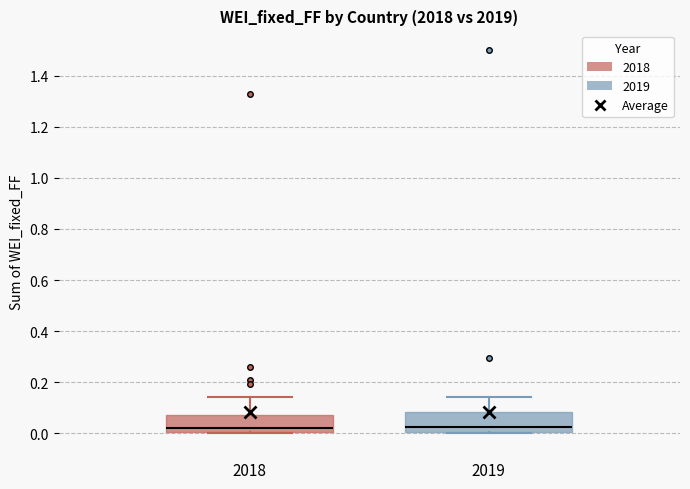

Reading left to right, read every box against the y-axis: the position of its median line, the range the box covers, and the ends of its whiskers. The values are not printed on the chart, so give them approximately, as read against the axis.

2018: median 0.02, box 0.00 to 0.06, whiskers 0.00 (just below the box's lower edge) to 0.14
2019: median 0.02, box 0.00 to 0.08, whiskers 0.00 to 0.14